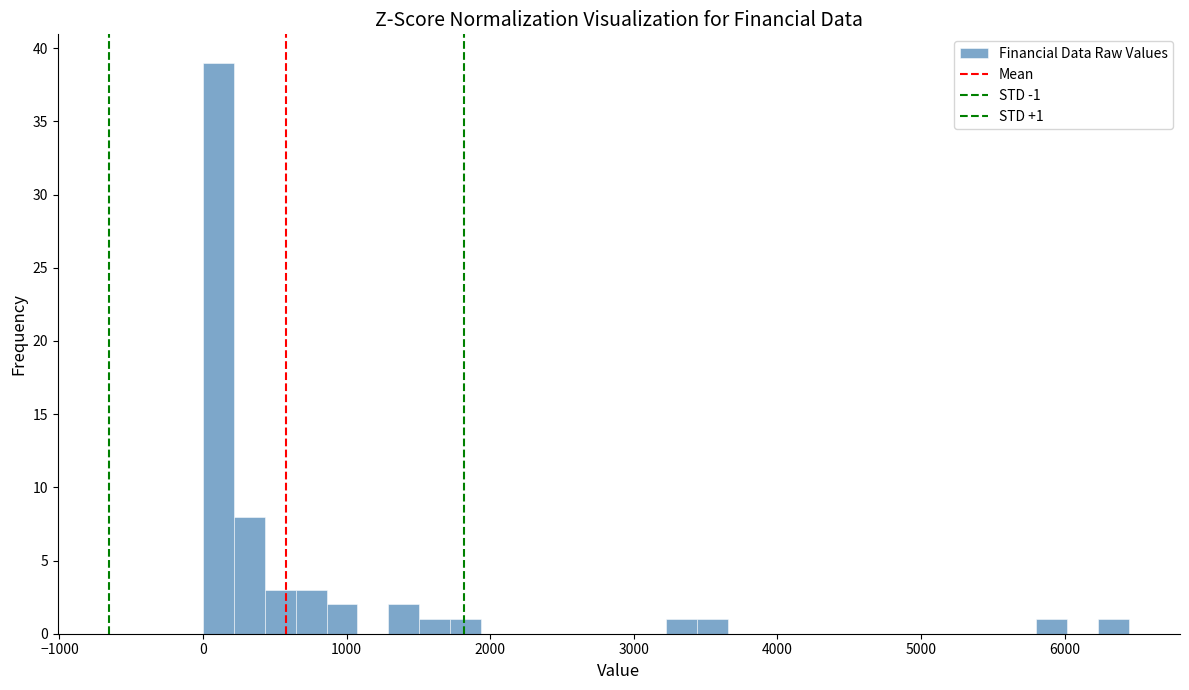

Read against the x-axis, roughly where is the centre of the tallest bar?

100